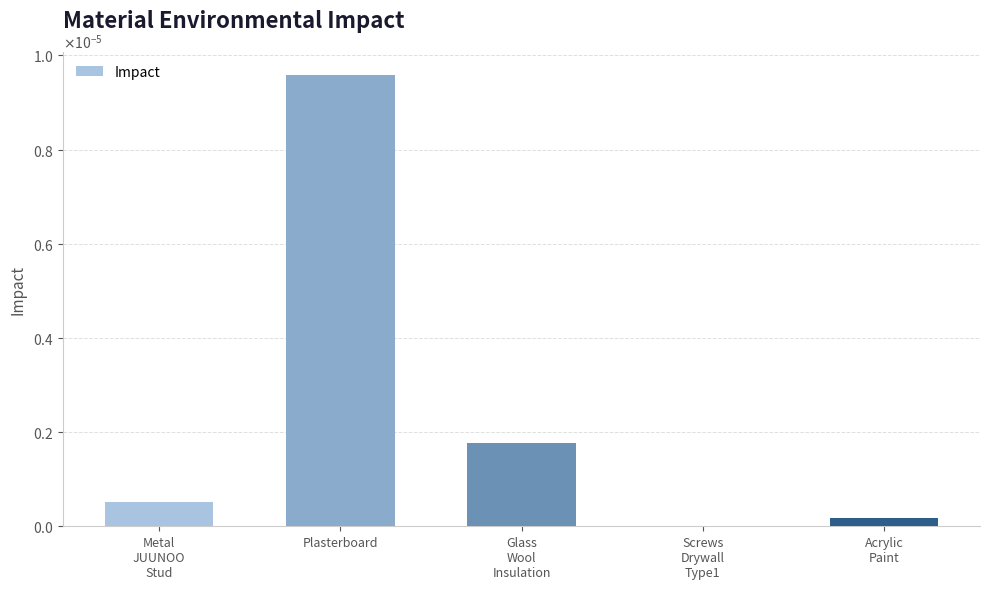

List the labels in order of value, largest first.

Plasterboard, Glass
Wool
Insulation, Metal
JUUNOO
Stud, Acrylic
Paint, Screws
Drywall
Type1